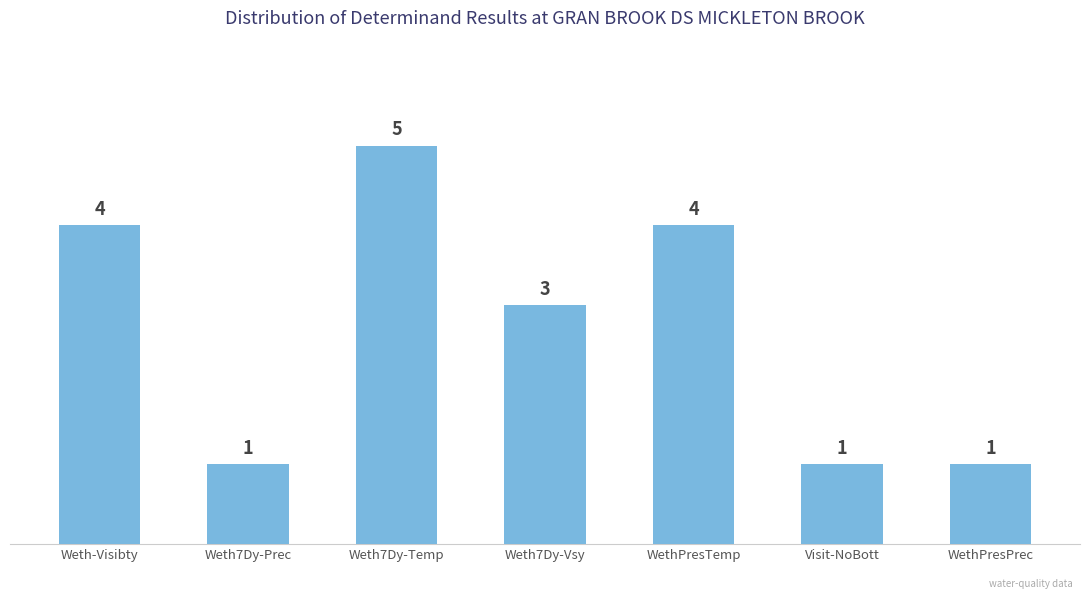

Count the values in the range 1 to 4.

6